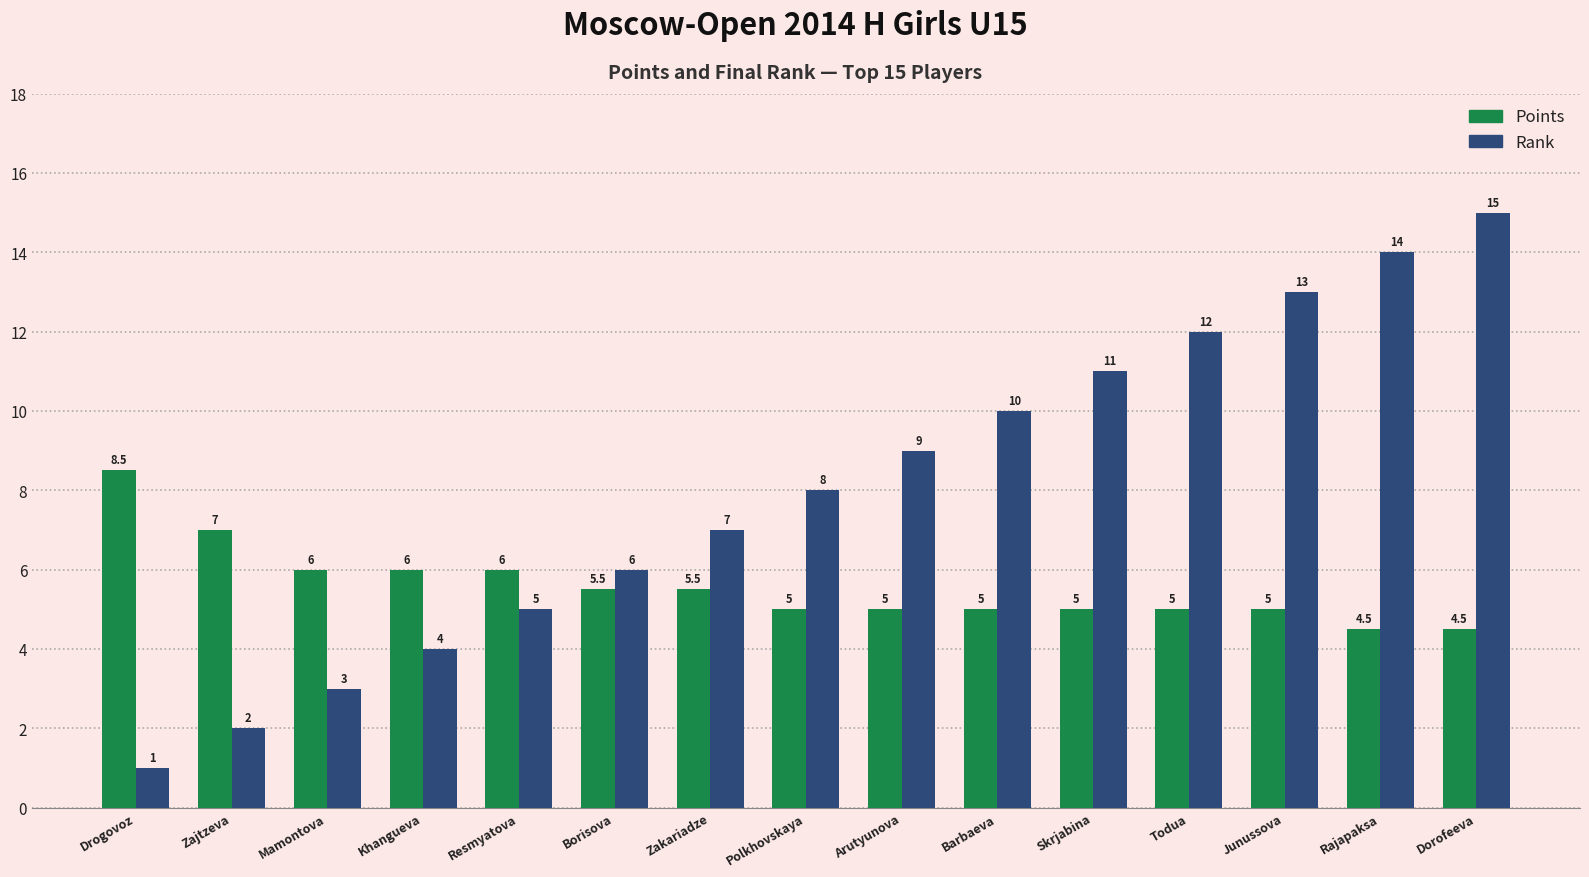

Count the number of data series in this chart.

2